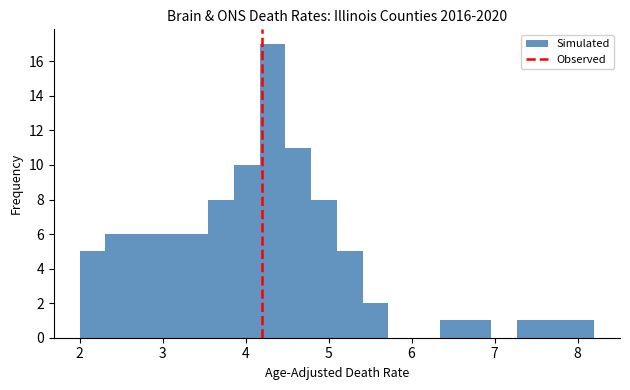

Around what value on the x-axis is the tallest bar? Give the approximate position of its centre, as read against the axis.

4.3